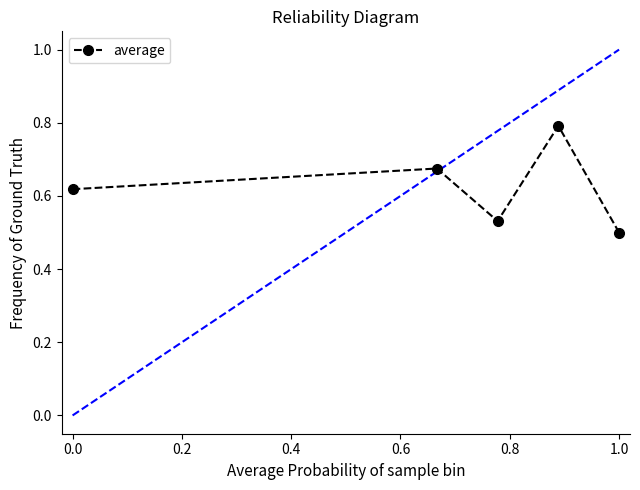

What is the value of the 4th point from the left?

0.8